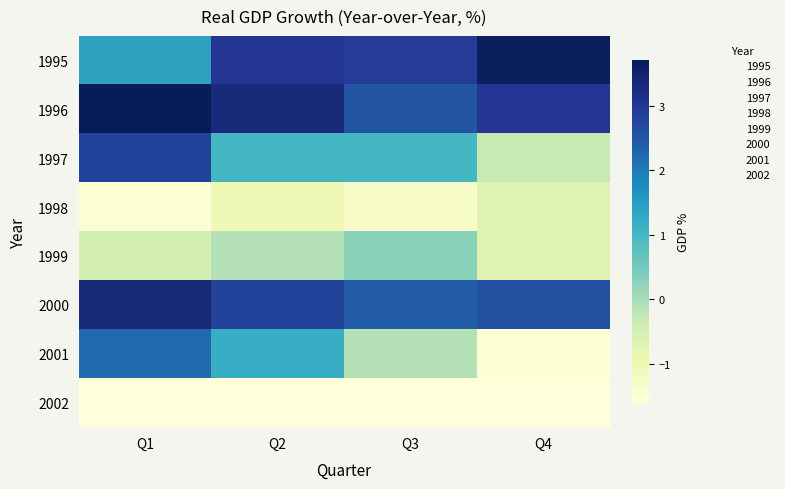

Which has a higher value, Q3 or Q4?

Q4